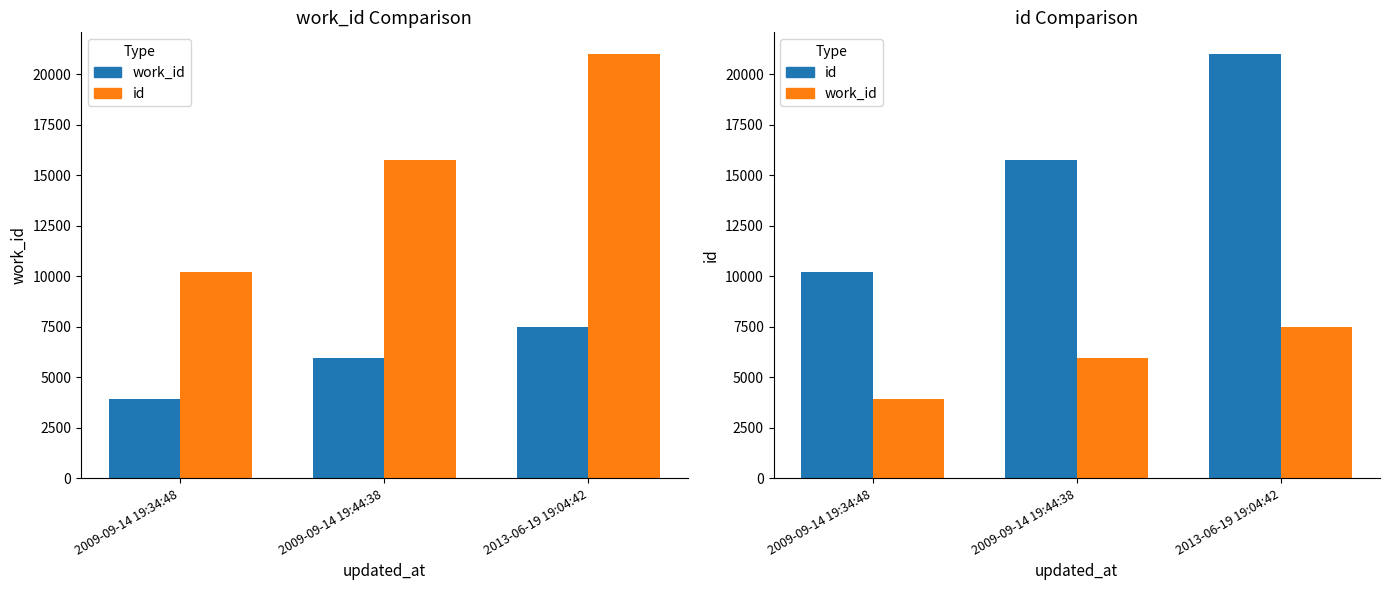

At which category is the sum across all series the highest?

2013-06-19 19:04:42